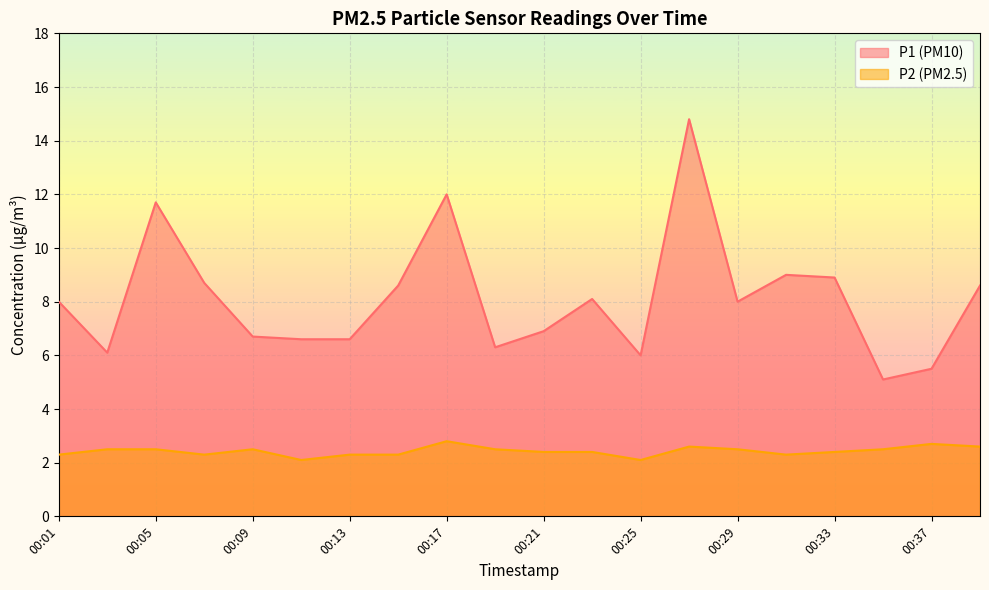

Does the chart display data point markers on the line(s)?

No